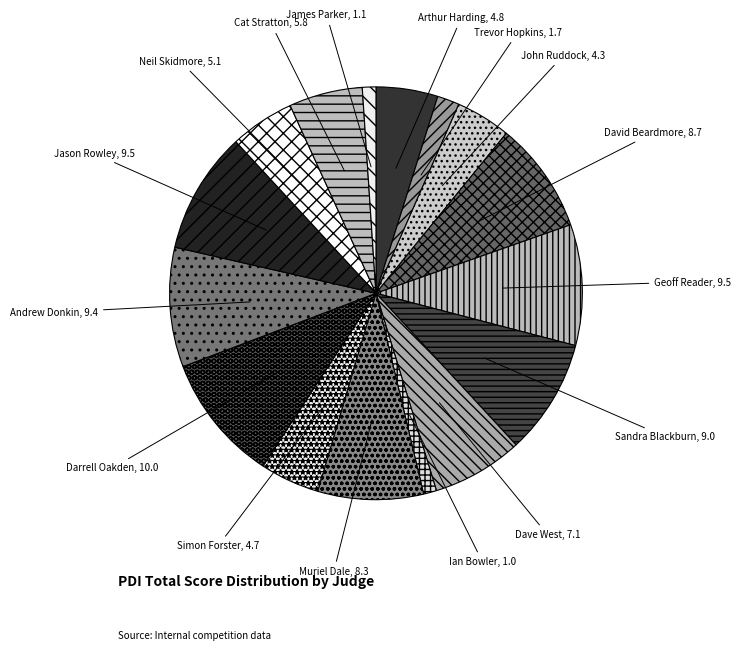

Between Darrell Oakden and Andrew Donkin, which is larger?

Darrell Oakden